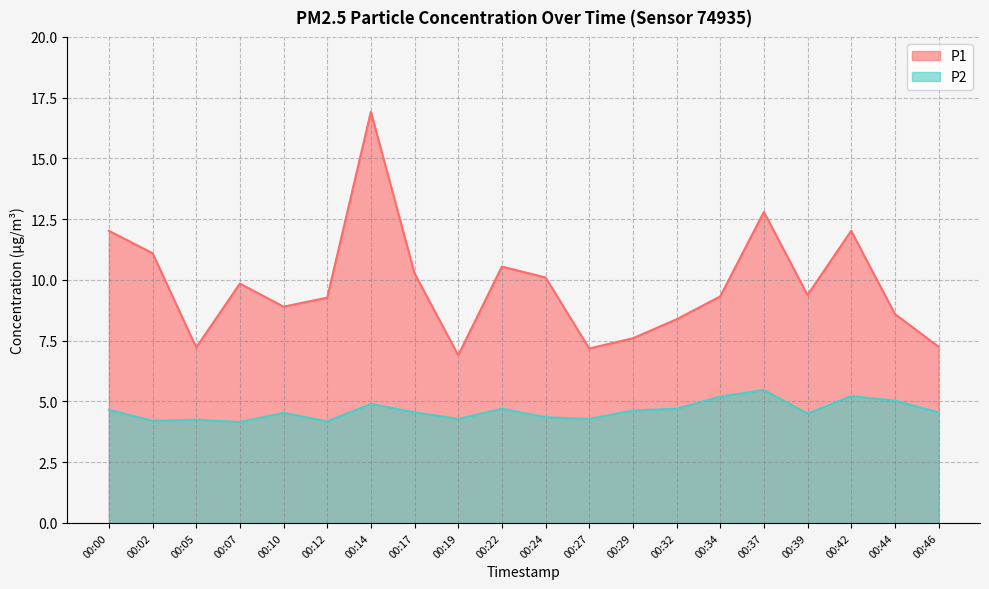

What is the difference between the P1 values at 00:22 and 00:10?

1.7